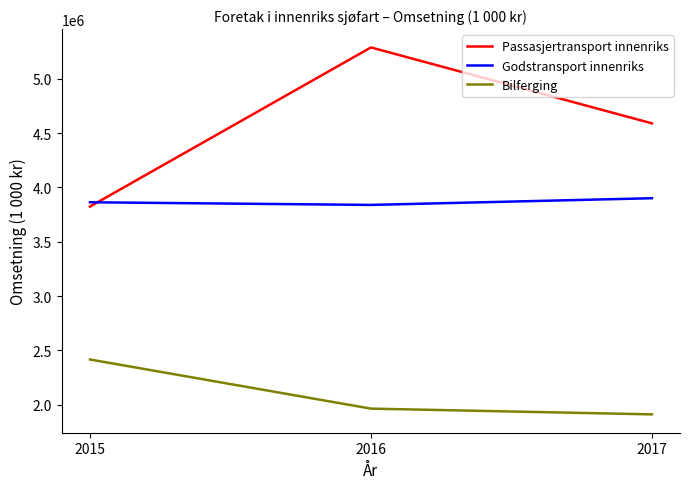

What is the difference between the Godstransport innenriks values at 2017 and 2015?

37197